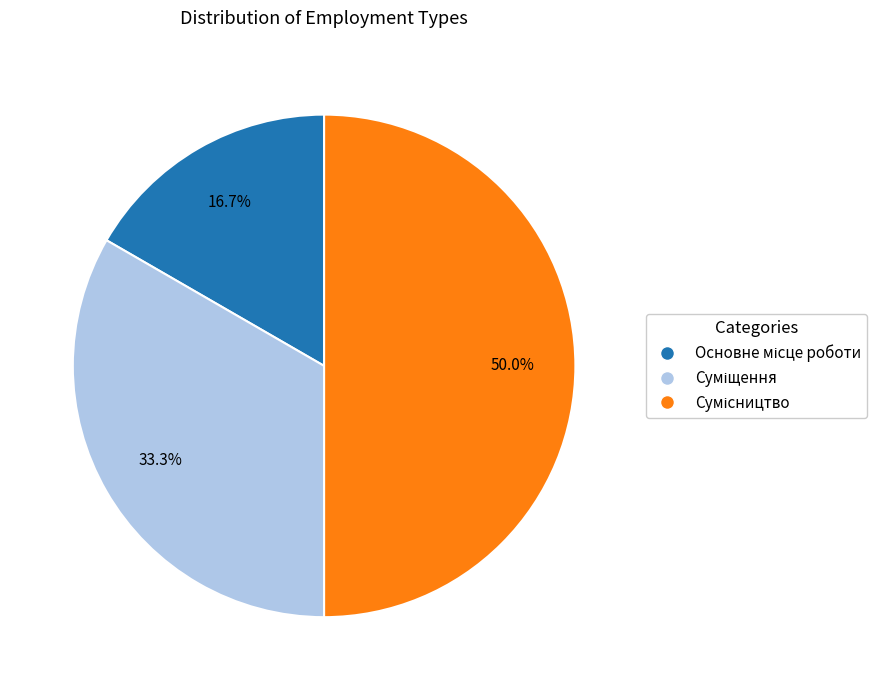

Is Сумісництво the majority of the pie?

No